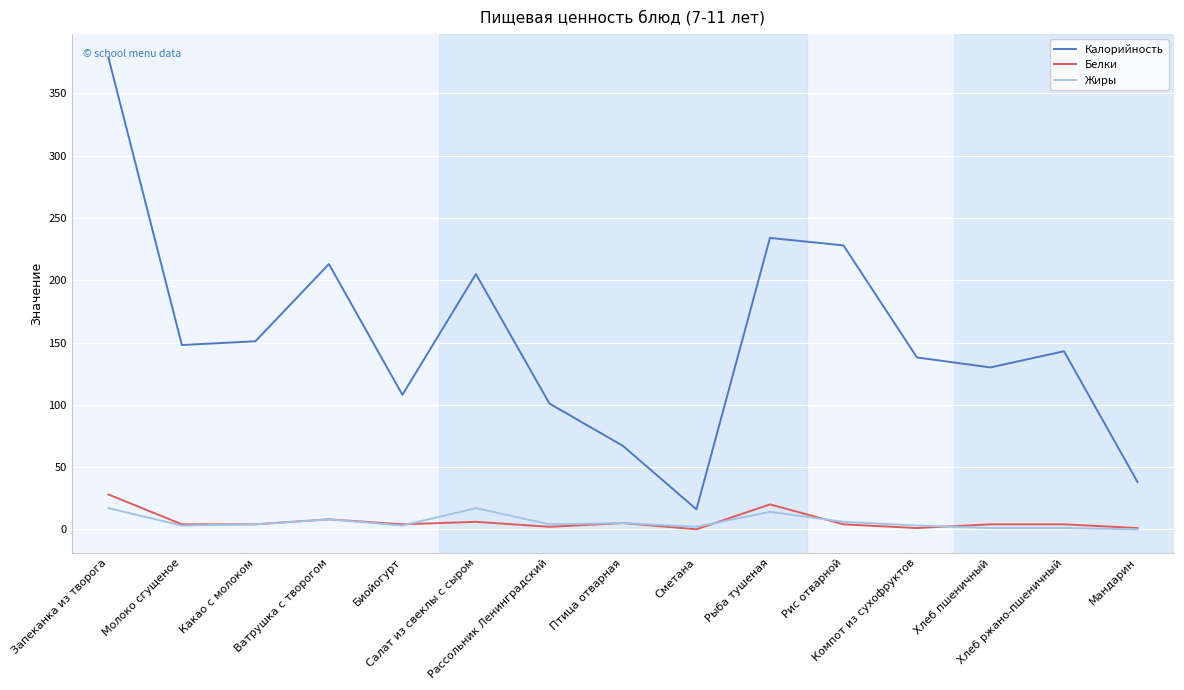

Is it true that Белки equals 4 at Биойогурт?

True